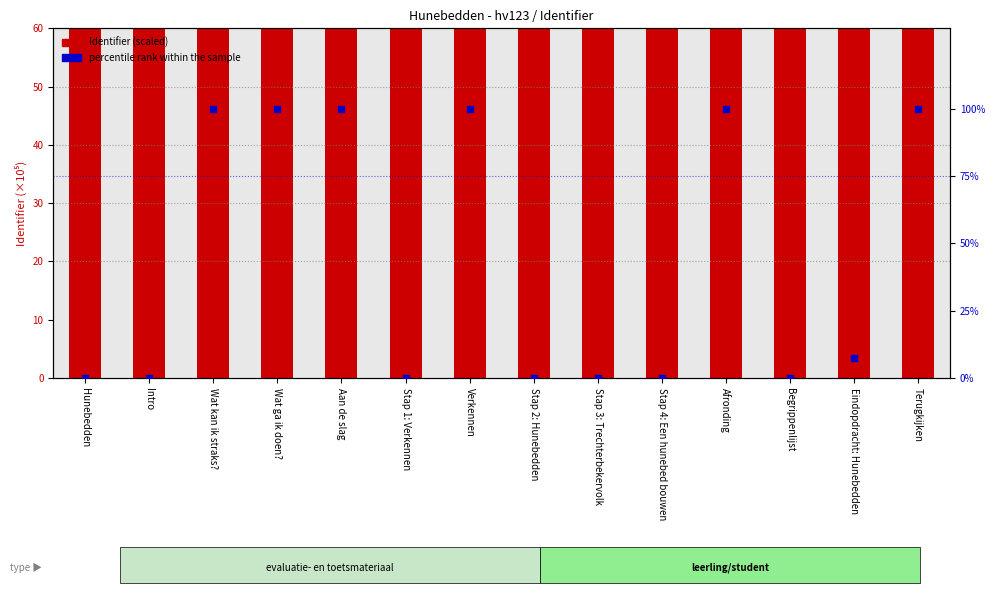

At how many categories does at least one series exceed 982?

14